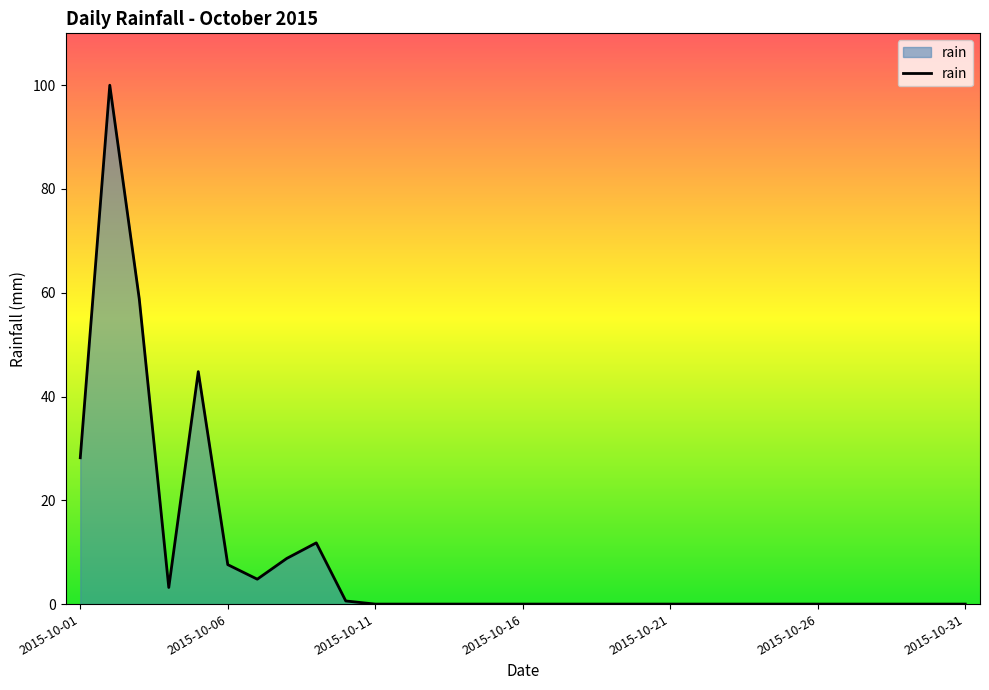

What is the maximum value shown in the chart?

100.0